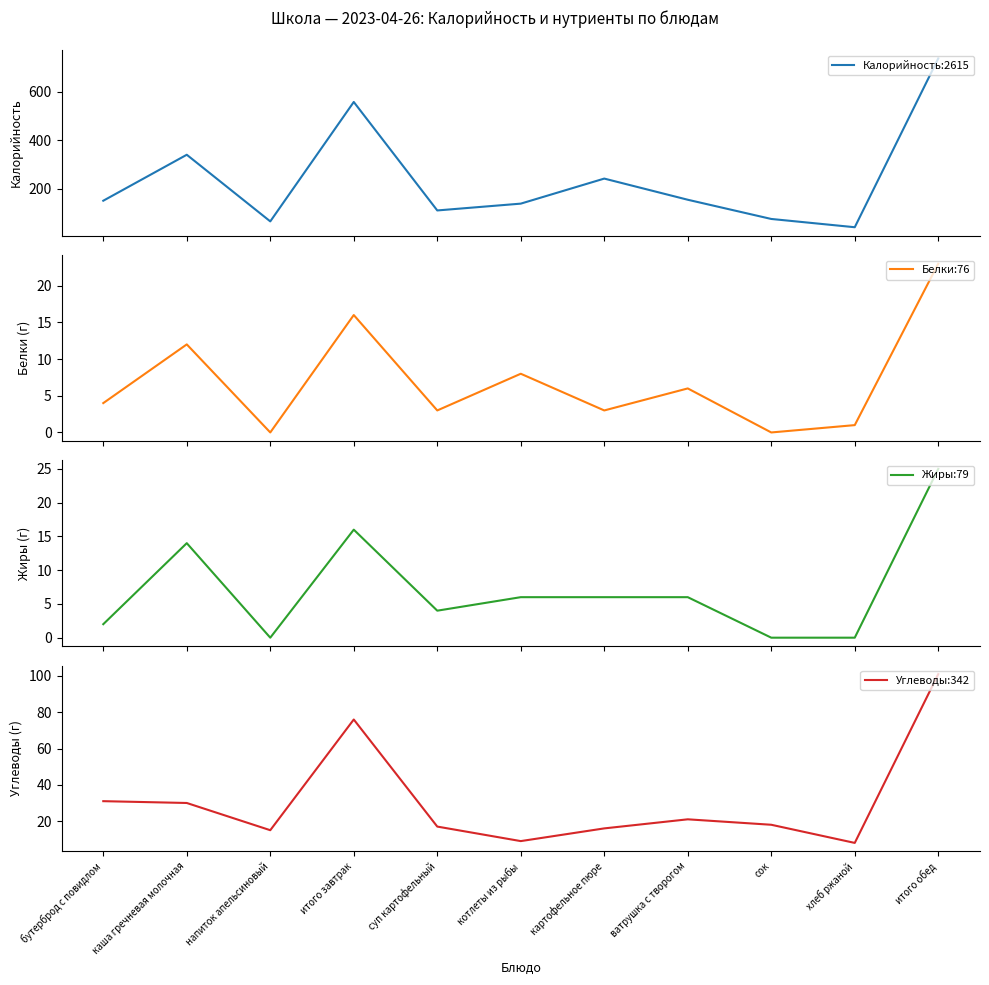

At which category does the chart reach its peak across all series?

итого обед